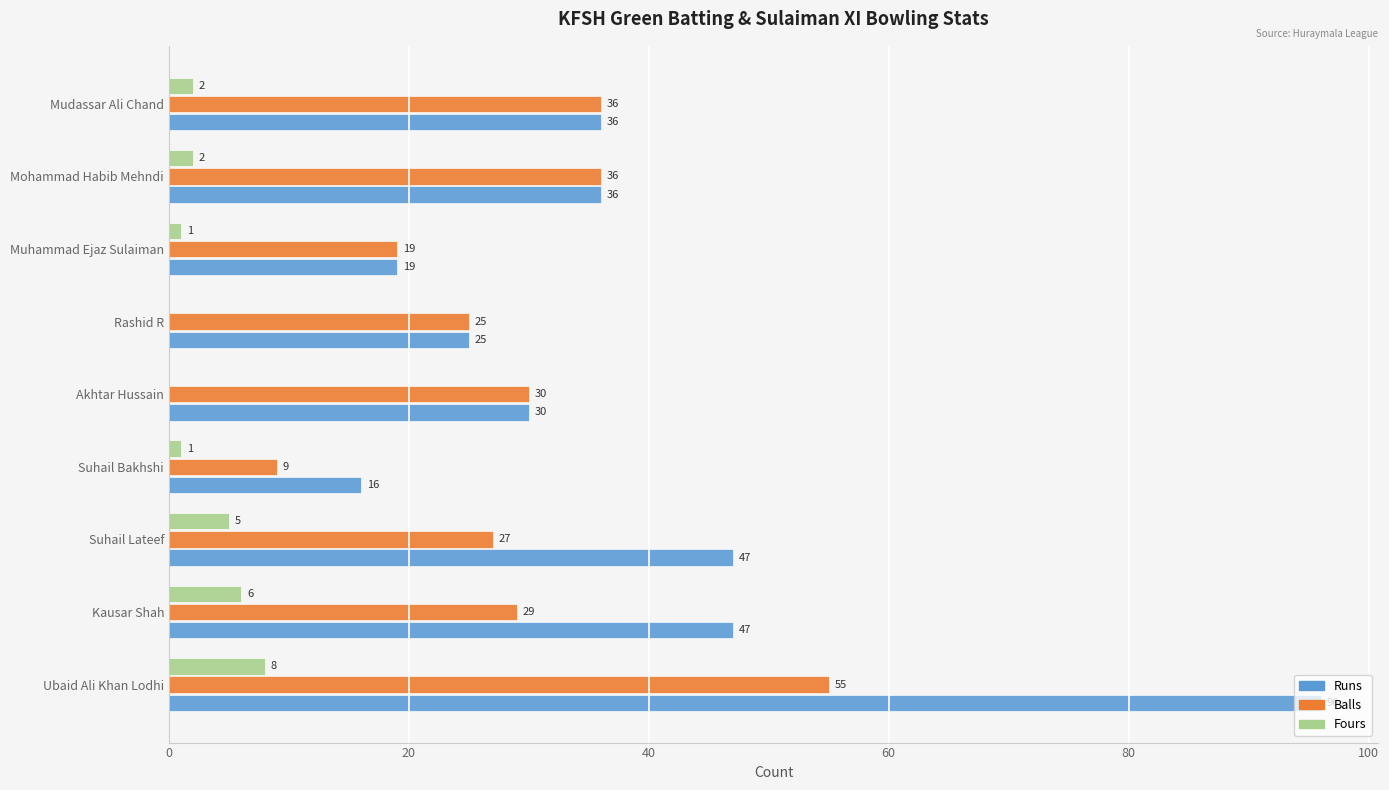

How many positive values does the Fours series have?

7